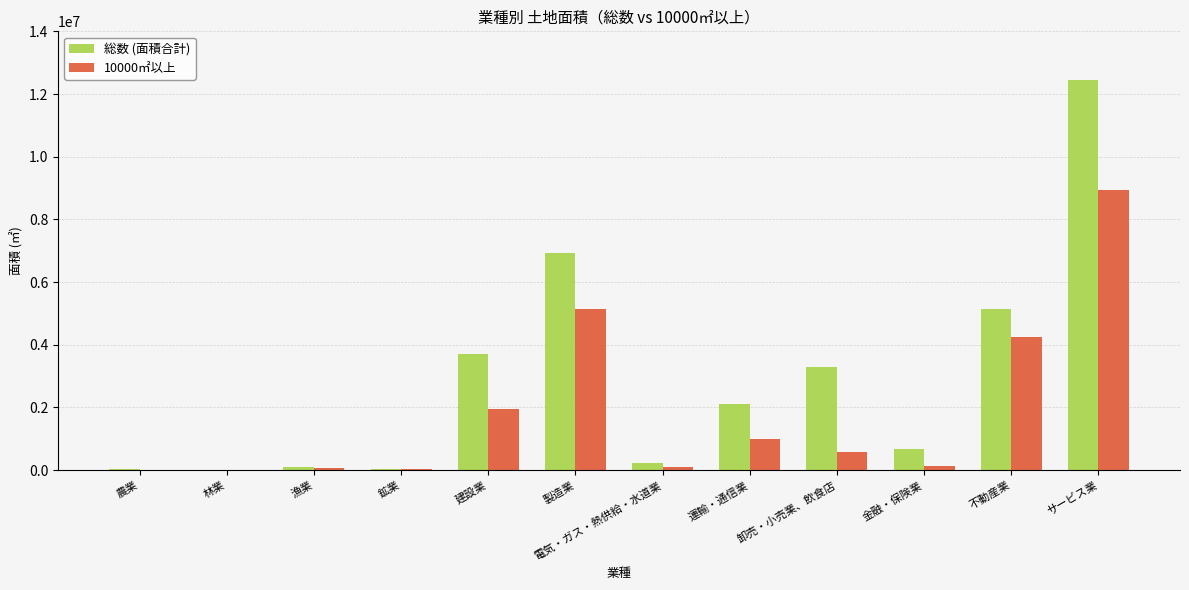

Between 林業 and 卸売・小売業、飲食店, which series saw the biggest shift?

総数 (面積合計)